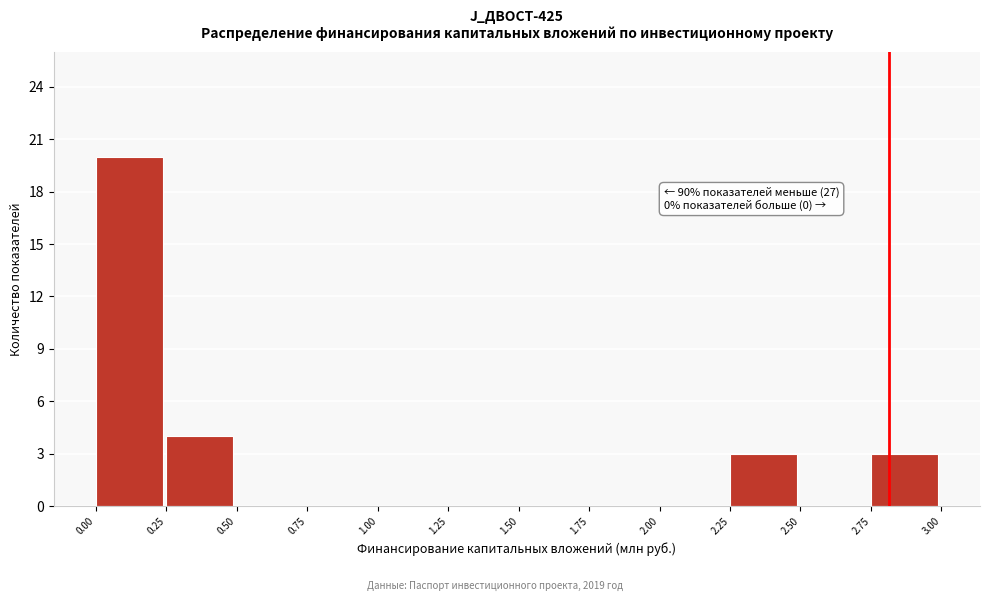

Over which range of the x-axis is the bar tallest?

0.00 to 0.25